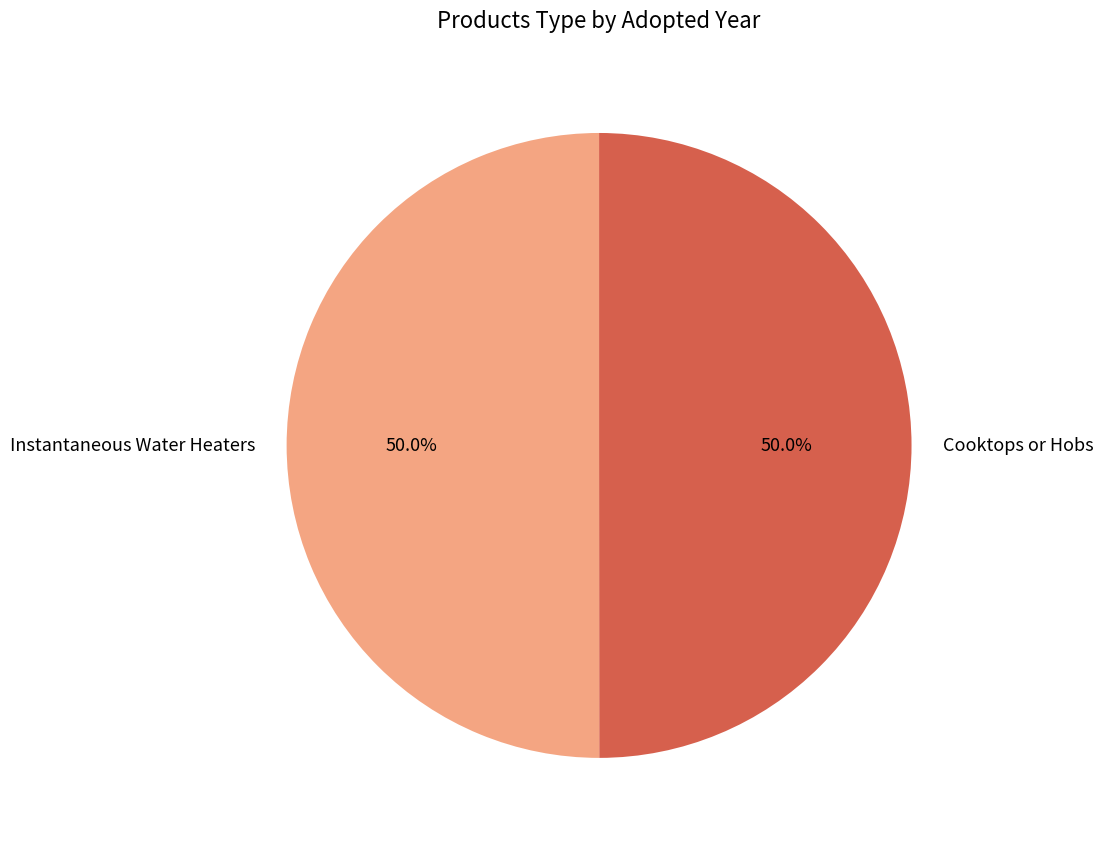

What is the ratio of the value at Instantaneous Water Heaters to the value at Cooktops or Hobs?

1.0